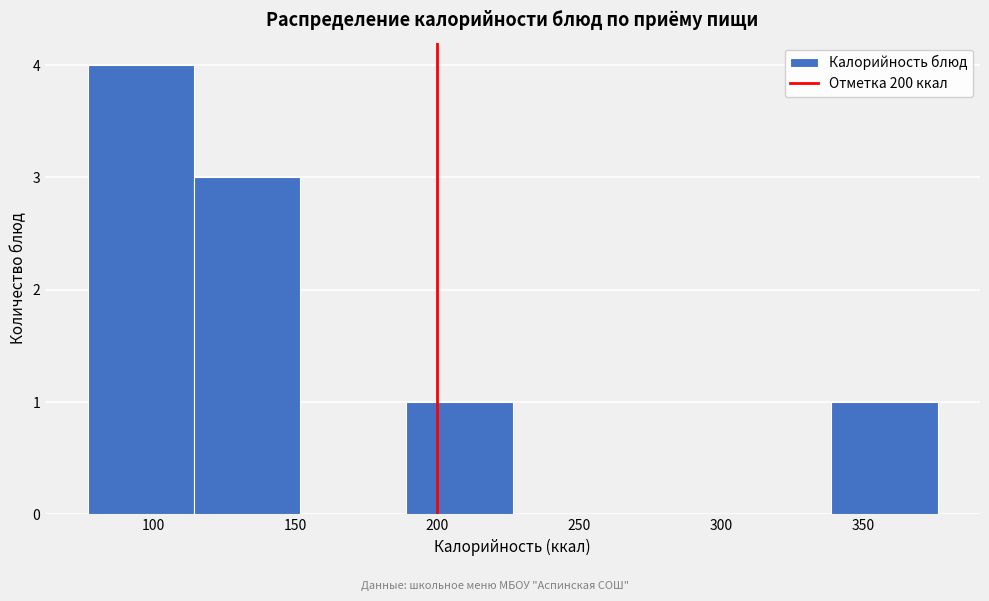

Which range on the x-axis has the tallest bar?

75 to 115